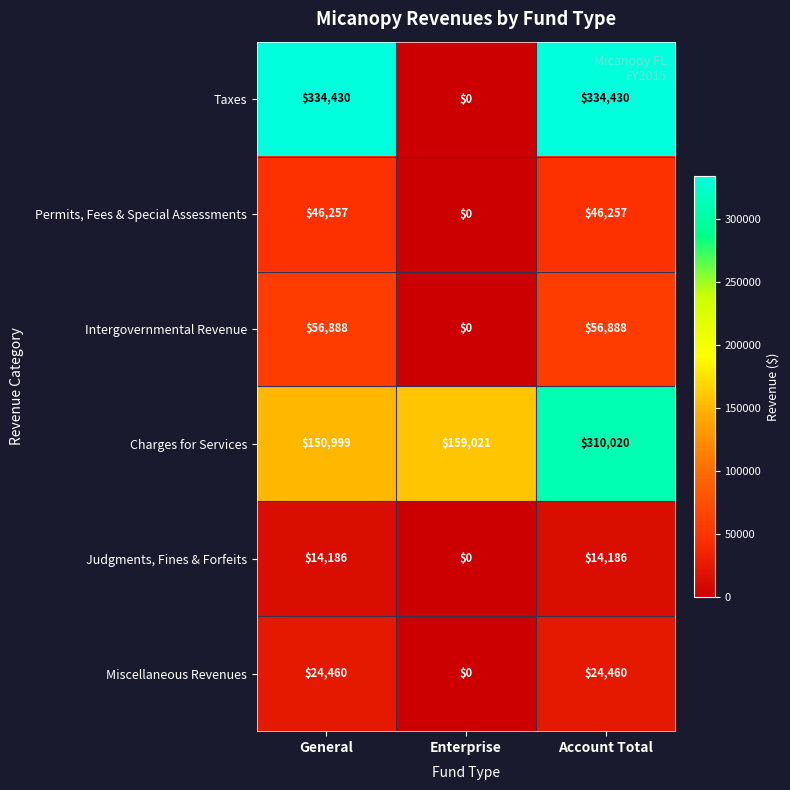

What is the maximum value shown in the chart?

334430